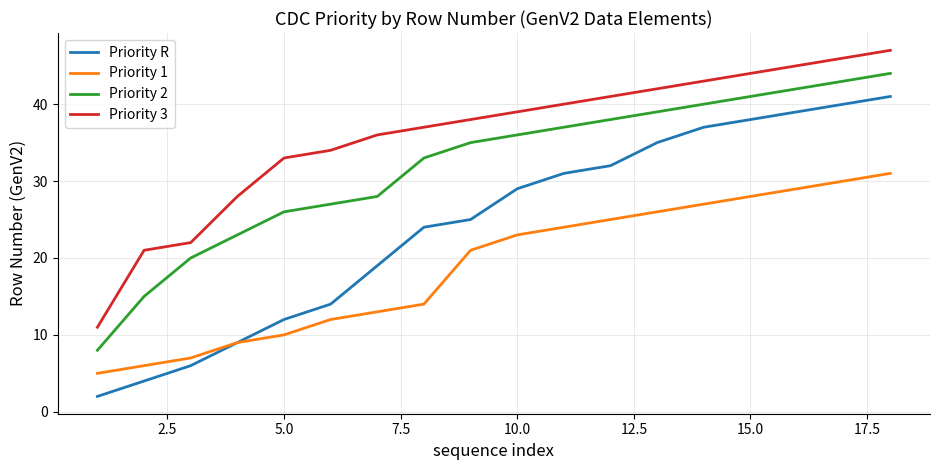

Rank the series by their maximum value, from highest to lowest.

Priority 3, Priority 2, Priority R, Priority 1